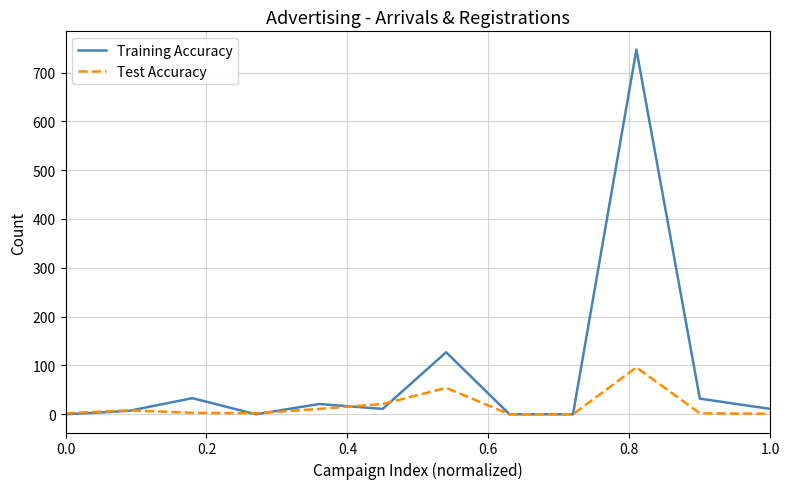

Which series has the largest total across all categories?

Training Accuracy